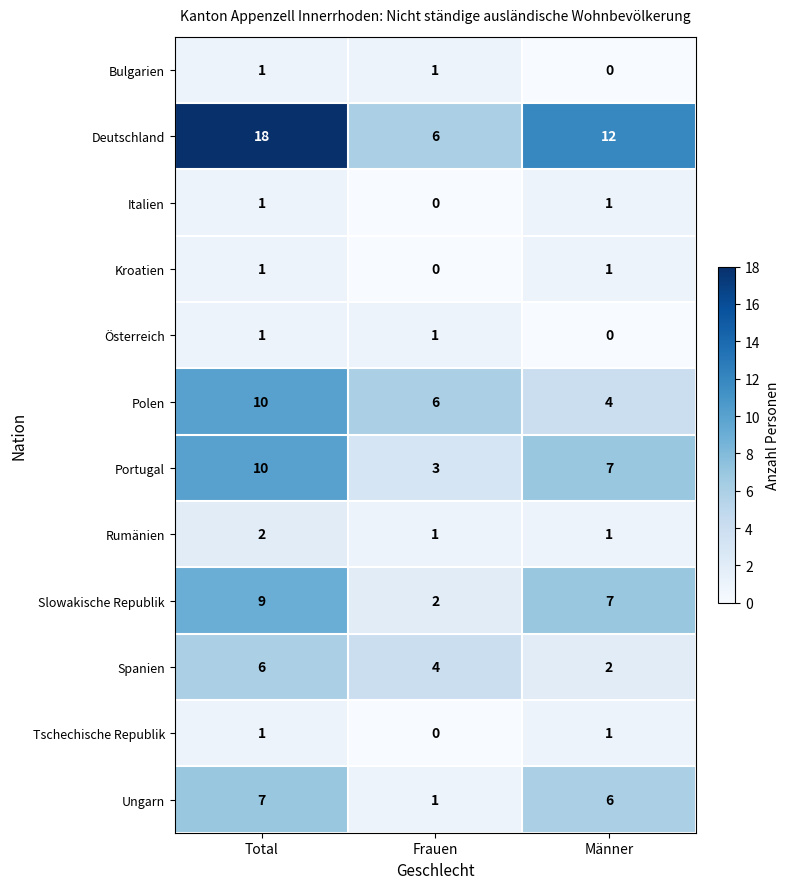

Between Frauen and Männer, which series saw the biggest shift?

Deutschland